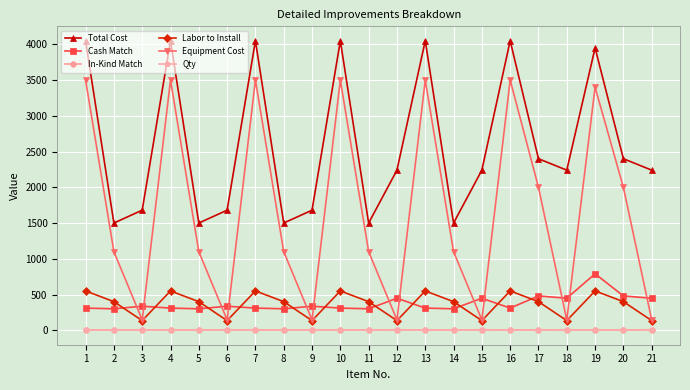

What is the approximate value of Labor to Install at 10, to the nearest 50?

550